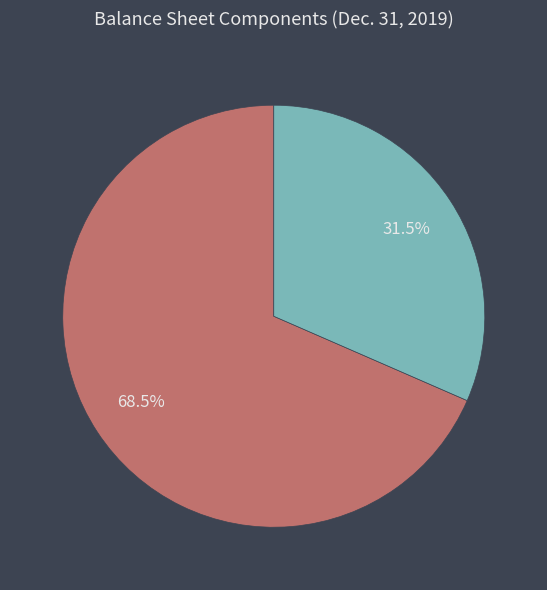

Which has a higher value, Cost or Amortized Cost or Common stock, par value?

Cost or Amortized Cost